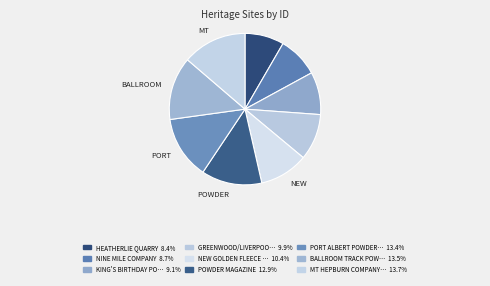

To the nearest percent, what is the difference between the largest and smallest slice percentages?

5%